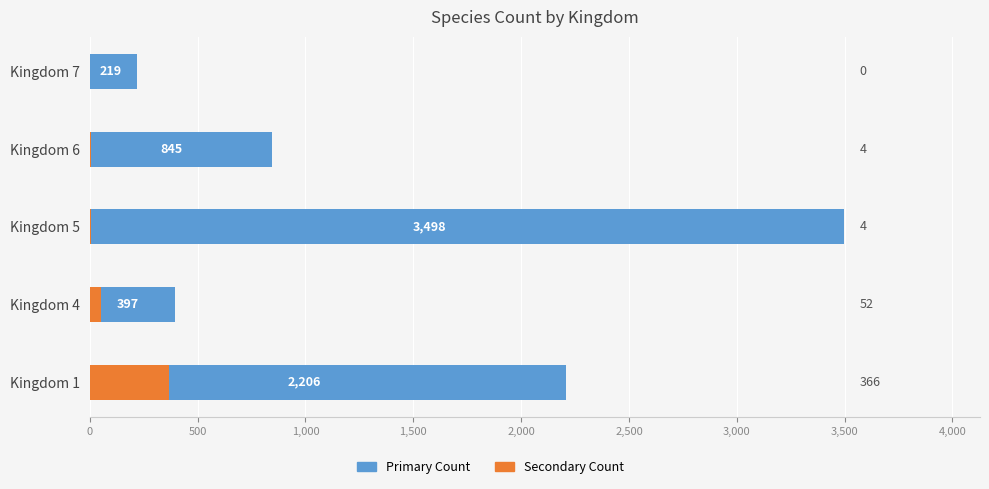

What is the difference between the maximum and minimum values in the Secondary Count series?

366